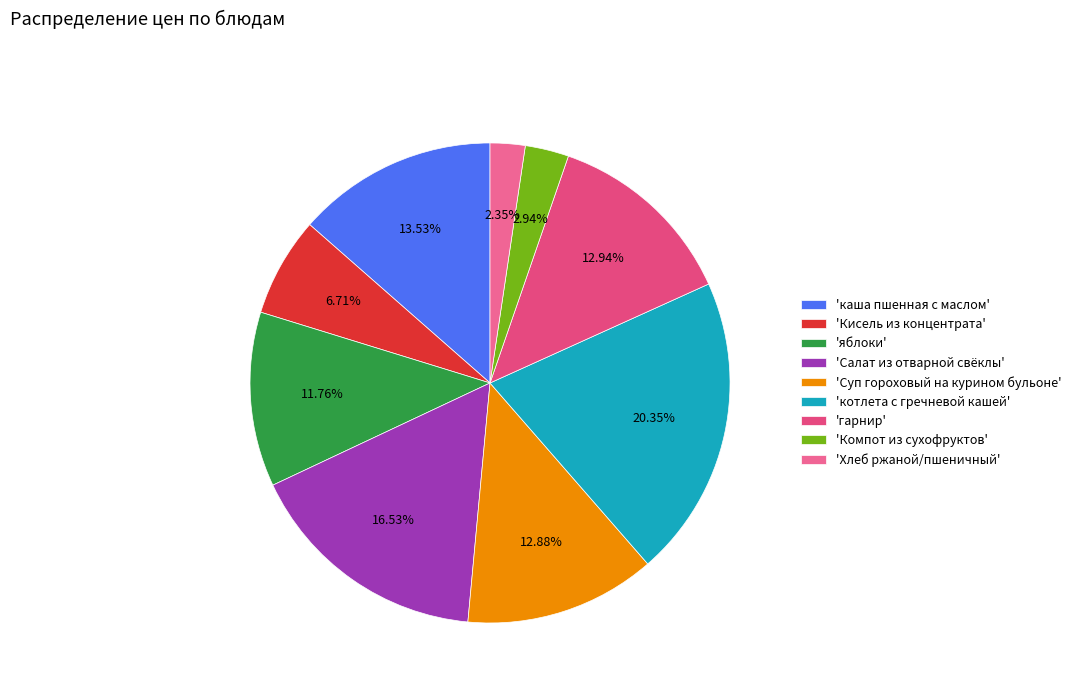

How many slices are in this pie chart?

9